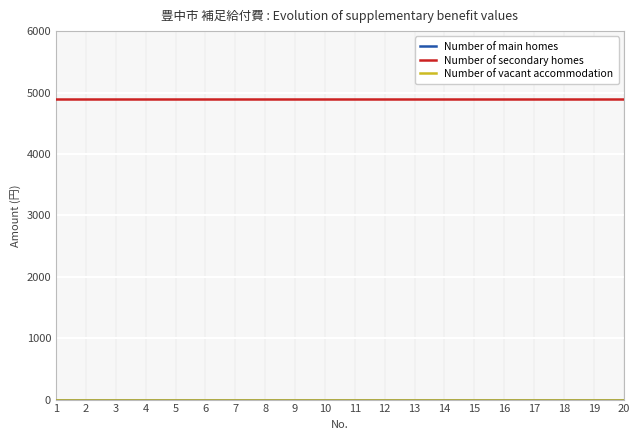

Rank the series by their maximum value, from lowest to highest.

Number of main homes, Number of vacant accommodation, Number of secondary homes